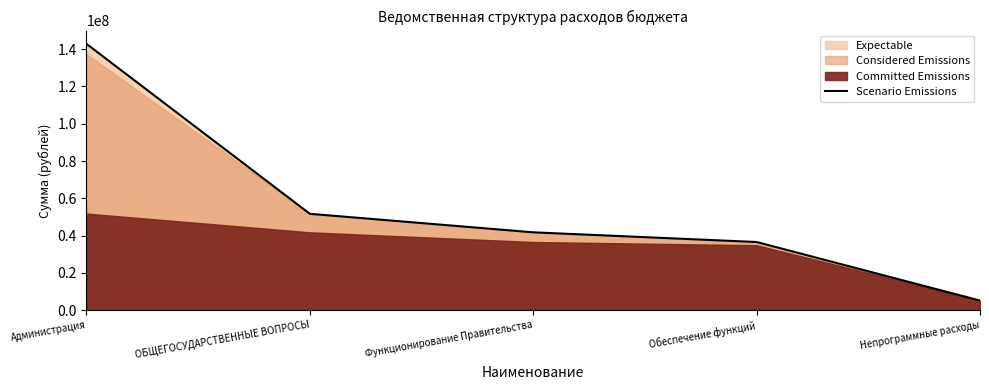

Which category has the highest value across all series?

Администрация